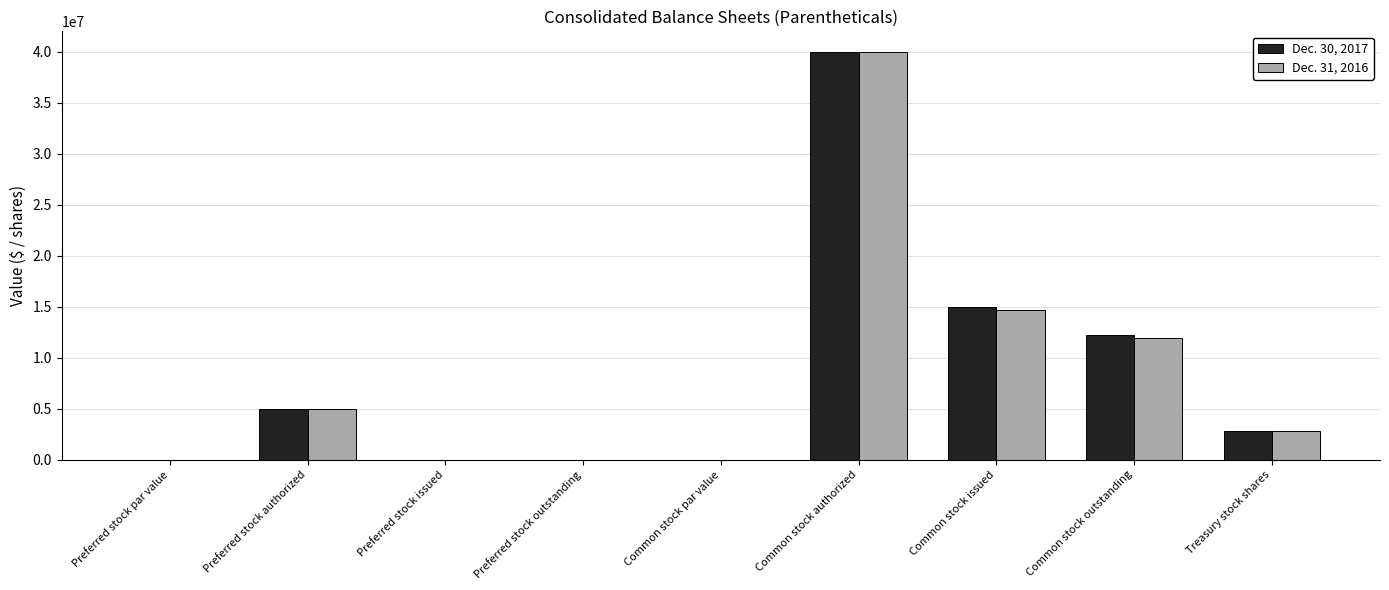

Which series changed the most between Preferred stock outstanding and Treasury stock shares?

Dec. 30, 2017